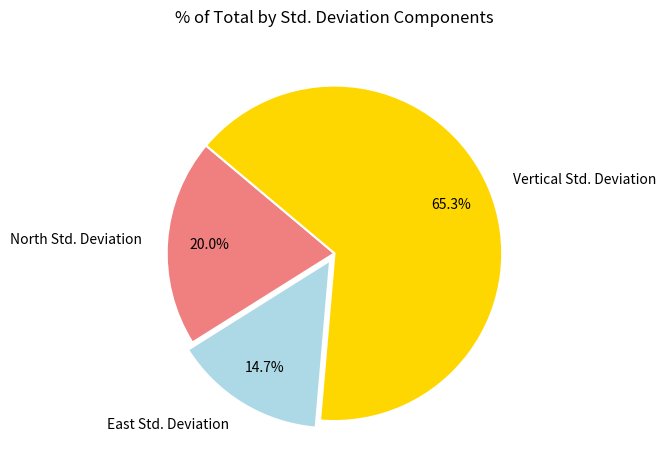

To the nearest percent, what is the average slice percentage?

33%